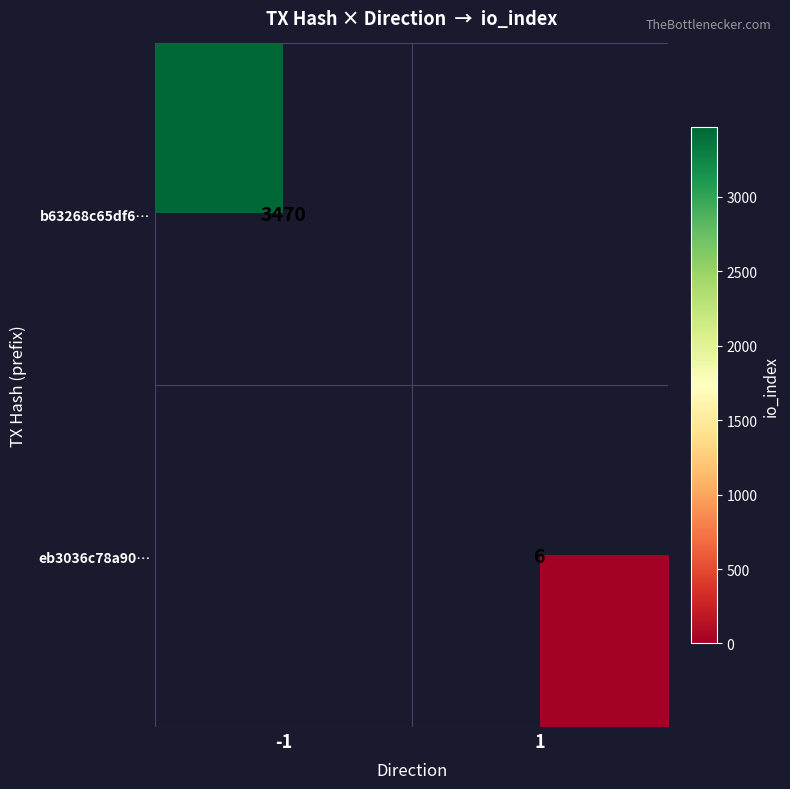

The eb3036c78a90… series shows 6 at 1. True or false?

True